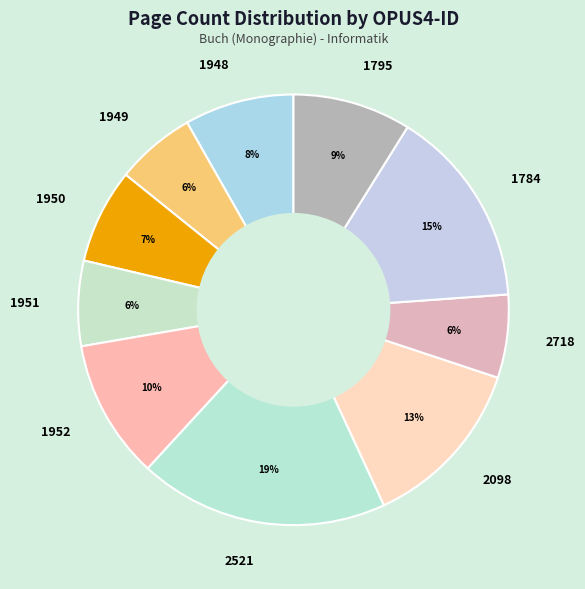

To the nearest percent, what is the average slice percentage?

10%